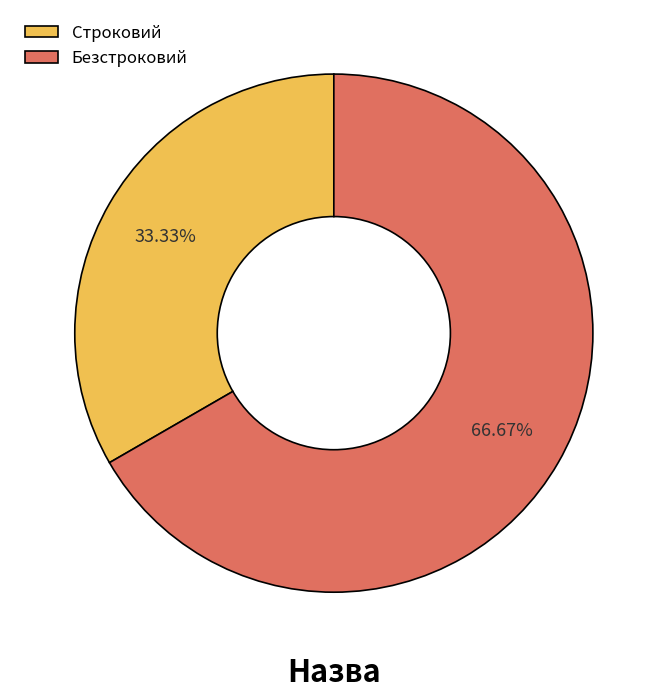

Which category has the smallest portion of the pie?

Строковий